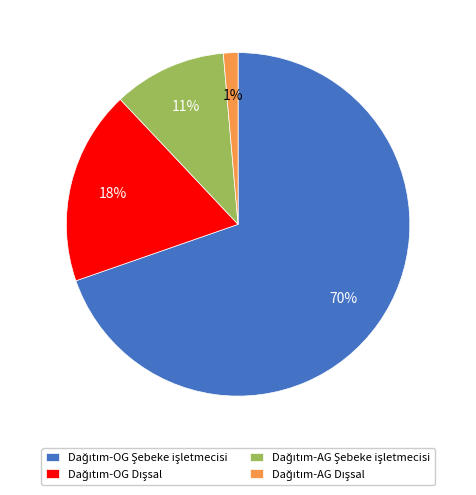

Is there any slice that represents more than half of the pie?

Yes